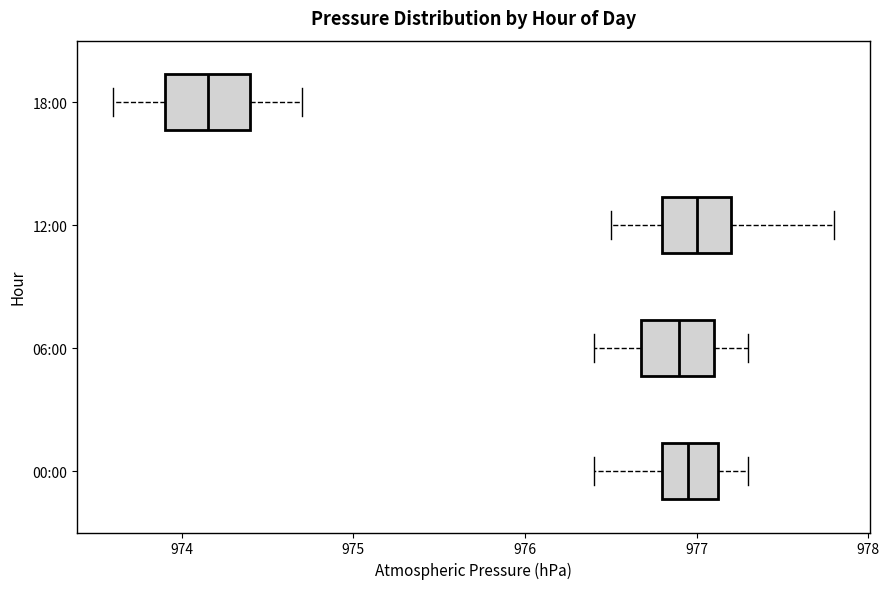

Reading bottom to top, read every box against the x-axis: the position of its median line, the range the box covers, and the ends of its whiskers. The values are not printed on the chart, so give them approximately, as read against the axis.

00:00: median 977.0, box 976.8 to 977.1, whiskers 976.4 to 977.3
06:00: median 976.9, box 976.7 to 977.1, whiskers 976.4 to 977.3
12:00: median 977.0, box 976.8 to 977.2, whiskers 976.5 to 977.8
18:00: median 974.2, box 973.9 to 974.4, whiskers 973.6 to 974.7